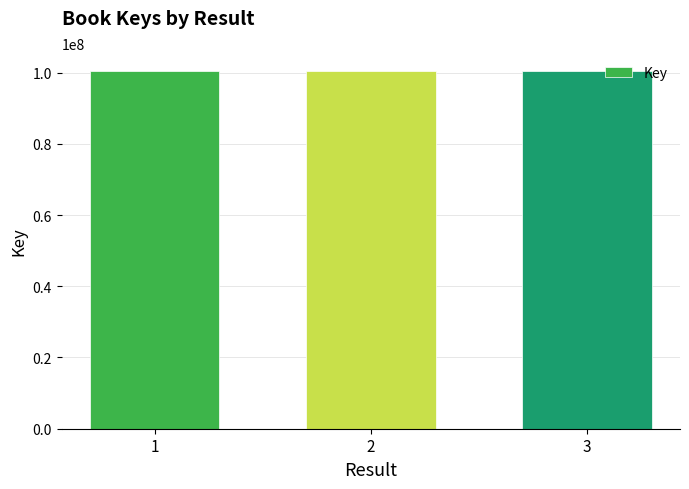

What is the value of the 2nd bar from the left?

100440196